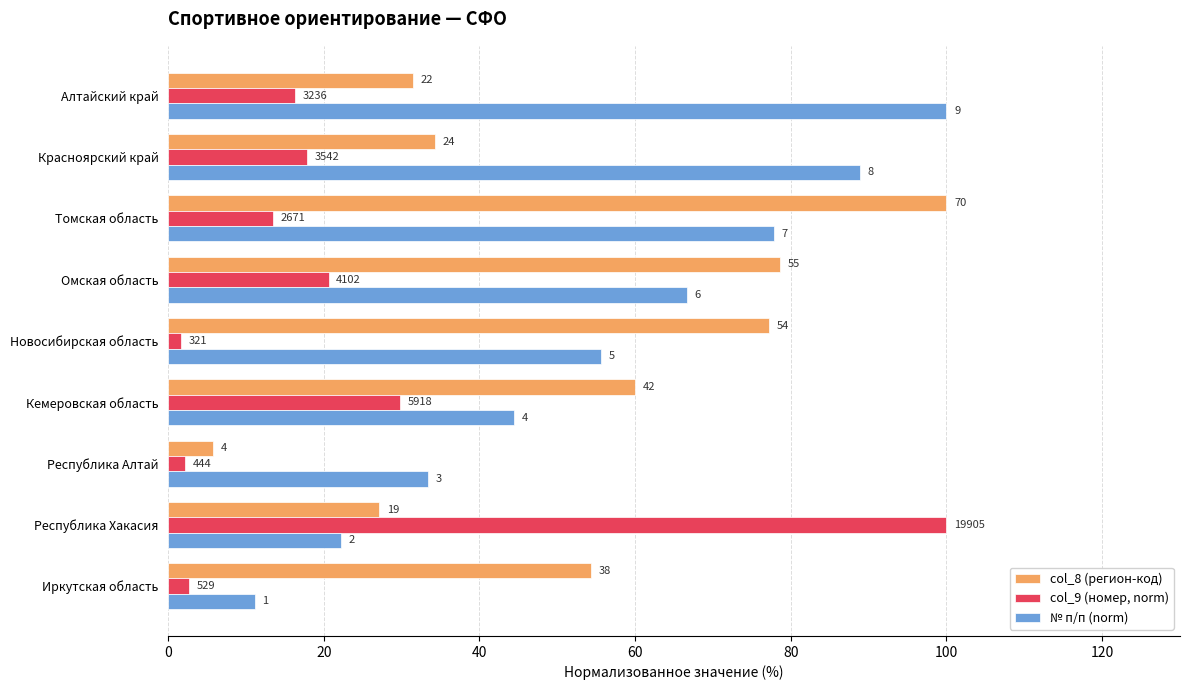

What is the average value of the № п/п (norm) series?

55.6